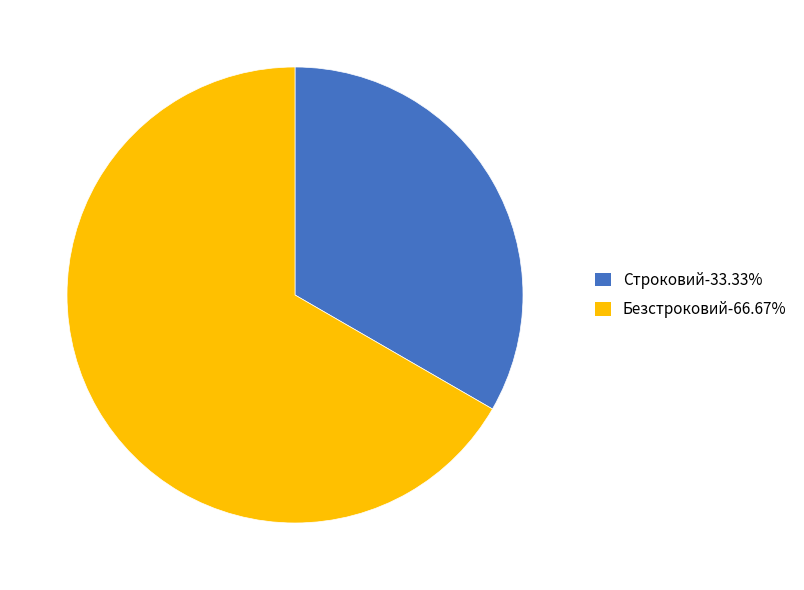

Combined, do Безстроковий-66.67% and Строковий-33.33% account for over 50%?

Yes